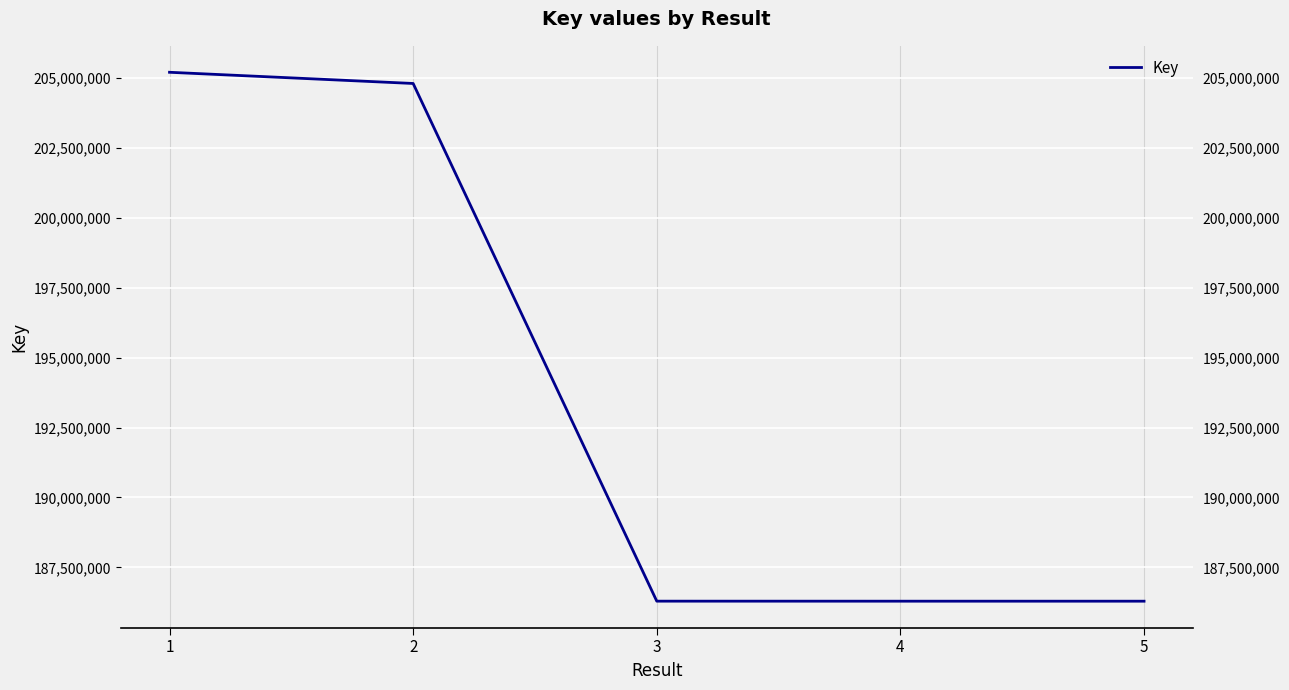

What is the sum of all values?

968876909